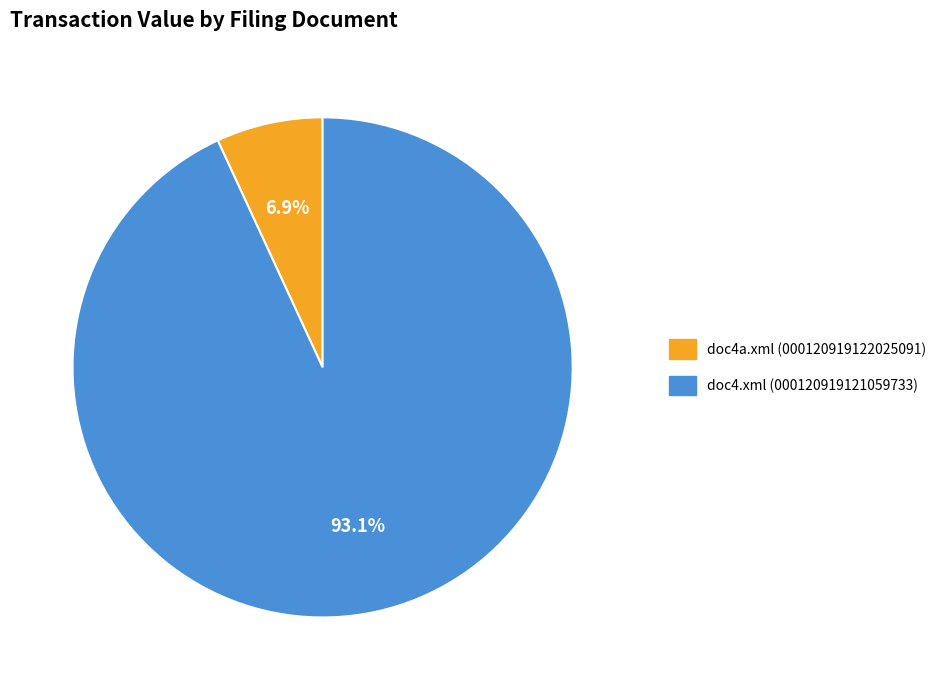

To the nearest percent, what is the combined percentage of doc4.xml and doc4a.xml?

100%